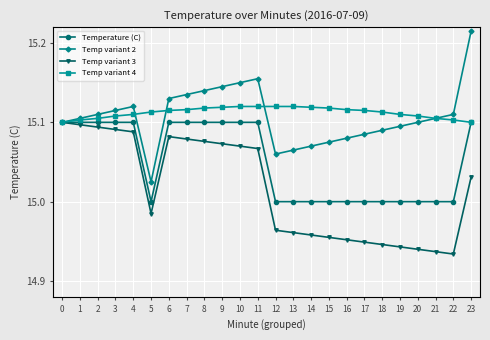

What are all the series names shown in the legend?

Temperature (C), Temp variant 2, Temp variant 3, Temp variant 4